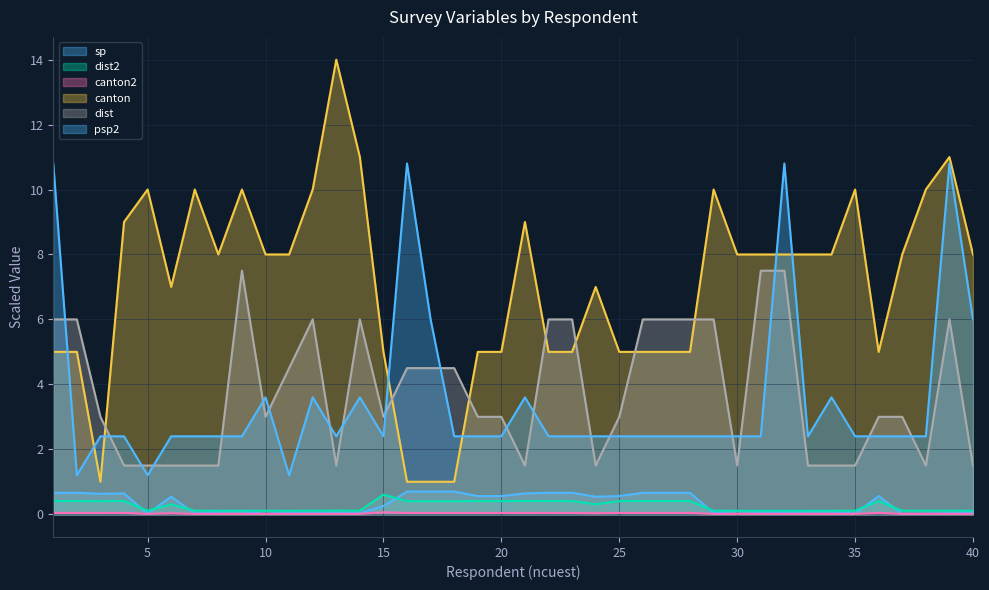

Between 17 and 6, which is larger?

17